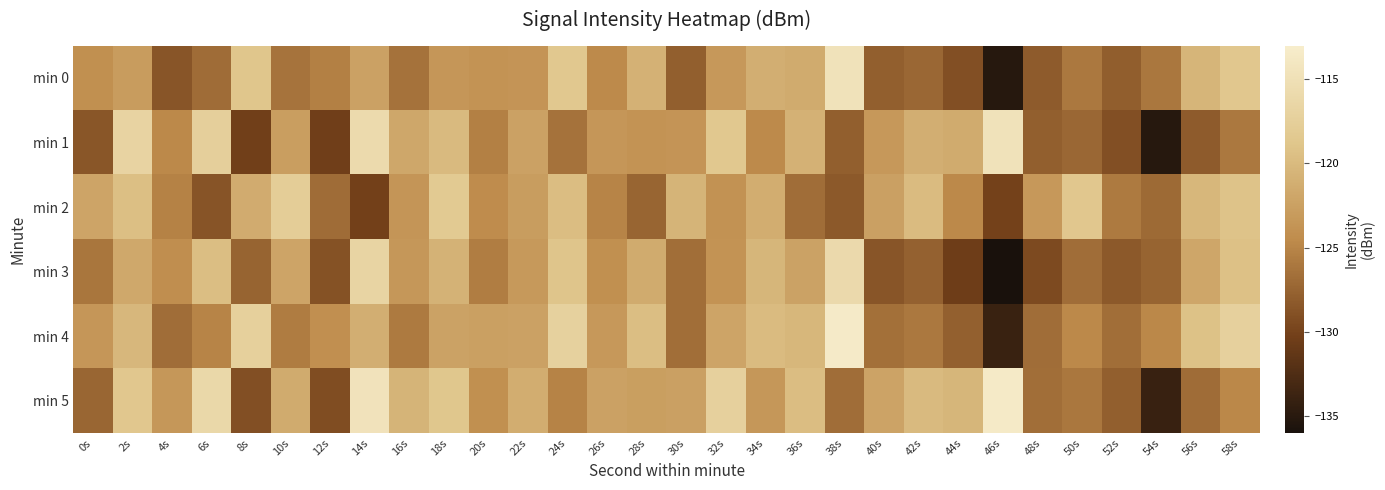

Reading left to right, extract all data points from this chart.

min 0: 0s=-124.1	2s=-122.9	4s=-128.6	6s=-126.9	8s=-118.8	10s=-126.4	12s=-125.4	14s=-122.4	16s=-126.4	18s=-123.5	20s=-123.8	22s=-123.7	24s=-118.5	26s=-124.6	28s=-120.8	30s=-127.9	32s=-123.3	34s=-121.1	36s=-121.5	38s=-114.7	40s=-127.8	42s=-127.3	44s=-129.0	46s=-135.2	48s=-128.1	50s=-126.0	52s=-127.9	54s=-126.1	56s=-120.5	58s=-118.6
min 1: 0s=-128.5	2s=-116.8	4s=-124.7	6s=-117.5	8s=-130.3	10s=-122.8	12s=-130.4	14s=-115.9	16s=-121.9	18s=-120.0	20s=-125.4	22s=-122.4	24s=-126.4	26s=-123.5	28s=-123.8	30s=-123.7	32s=-118.5	34s=-124.6	36s=-120.8	38s=-127.9	40s=-123.3	42s=-121.1	44s=-121.5	46s=-114.7	48s=-127.8	50s=-127.3	52s=-129.0	54s=-135.2	56s=-128.1	58s=-126.0
min 2: 0s=-122.1	2s=-119.5	4s=-125.3	6s=-128.7	8s=-121.4	10s=-117.8	12s=-126.9	14s=-130.2	16s=-123.6	18s=-118.3	20s=-124.5	22s=-122.8	24s=-119.7	26s=-125.1	28s=-127.4	30s=-120.6	32s=-123.9	34s=-121.2	36s=-126.8	38s=-128.3	40s=-122.5	42s=-119.9	44s=-124.7	46s=-130.1	48s=-123.3	50s=-118.6	52s=-125.8	54s=-127.1	56s=-120.3	58s=-119.1
min 3: 0s=-126.2	2s=-121.8	4s=-124.3	6s=-119.6	8s=-127.5	10s=-122.1	12s=-128.9	14s=-116.7	16s=-123.4	18s=-120.8	20s=-125.6	22s=-123.2	24s=-118.9	26s=-124.1	28s=-121.5	30s=-126.7	32s=-123.8	34s=-120.4	36s=-122.3	38s=-115.9	40s=-128.6	42s=-127.7	44s=-130.5	46s=-136.2	48s=-129.4	50s=-126.8	52s=-128.3	54s=-127.5	56s=-121.9	58s=-119.3
min 4: 0s=-123.5	2s=-120.2	4s=-126.8	6s=-125.1	8s=-117.4	10s=-125.7	12s=-124.2	14s=-121.1	16s=-125.8	18s=-122.3	20s=-122.6	22s=-122.4	24s=-117.2	26s=-123.3	28s=-119.6	30s=-126.7	32s=-122.1	34s=-119.9	36s=-120.3	38s=-113.4	40s=-126.6	42s=-126.0	44s=-127.8	46s=-133.9	48s=-126.8	50s=-124.7	52s=-126.7	54s=-124.8	56s=-119.2	58s=-117.3
min 5: 0s=-127.3	2s=-118.6	4s=-123.4	6s=-116.2	8s=-129.0	10s=-121.5	12s=-129.2	14s=-114.6	16s=-120.6	18s=-118.7	20s=-124.1	22s=-121.2	24s=-125.2	26s=-122.4	28s=-122.7	30s=-122.5	32s=-117.3	34s=-123.4	36s=-119.7	38s=-126.8	40s=-122.2	42s=-120.0	44s=-120.4	46s=-113.5	48s=-126.7	50s=-126.1	52s=-127.9	54s=-134.0	56s=-126.9	58s=-124.8